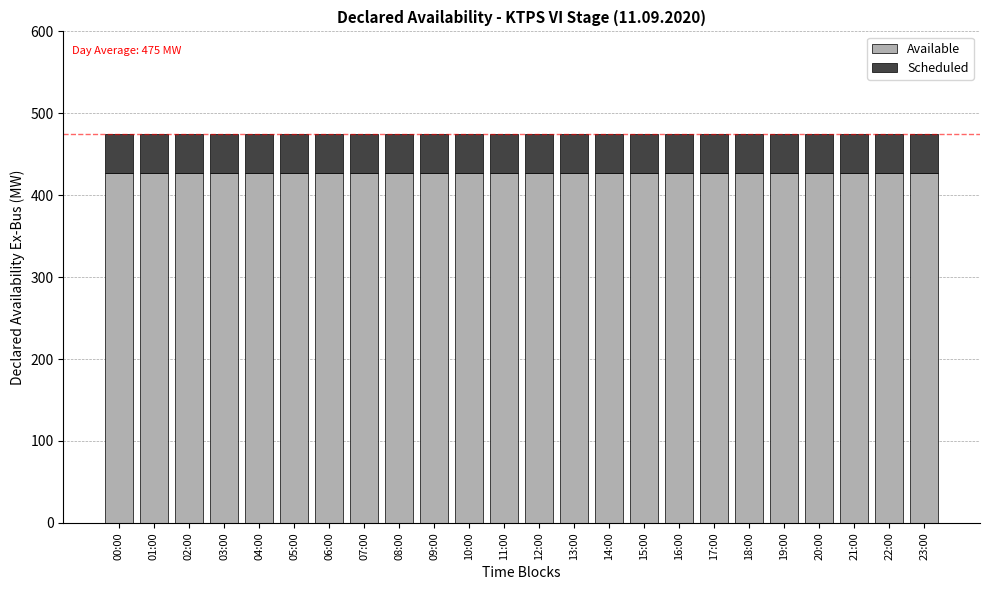

What is the minimum value for Available?

427.5